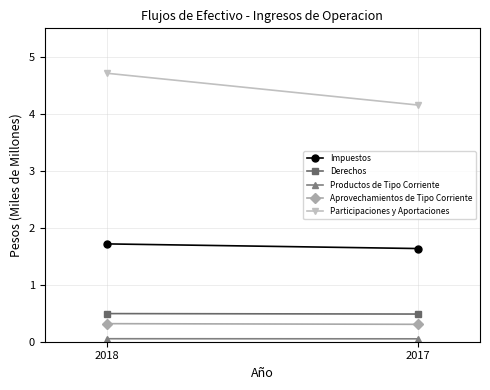

Which series changed the most between 2018 and 2017?

Participaciones y Aportaciones